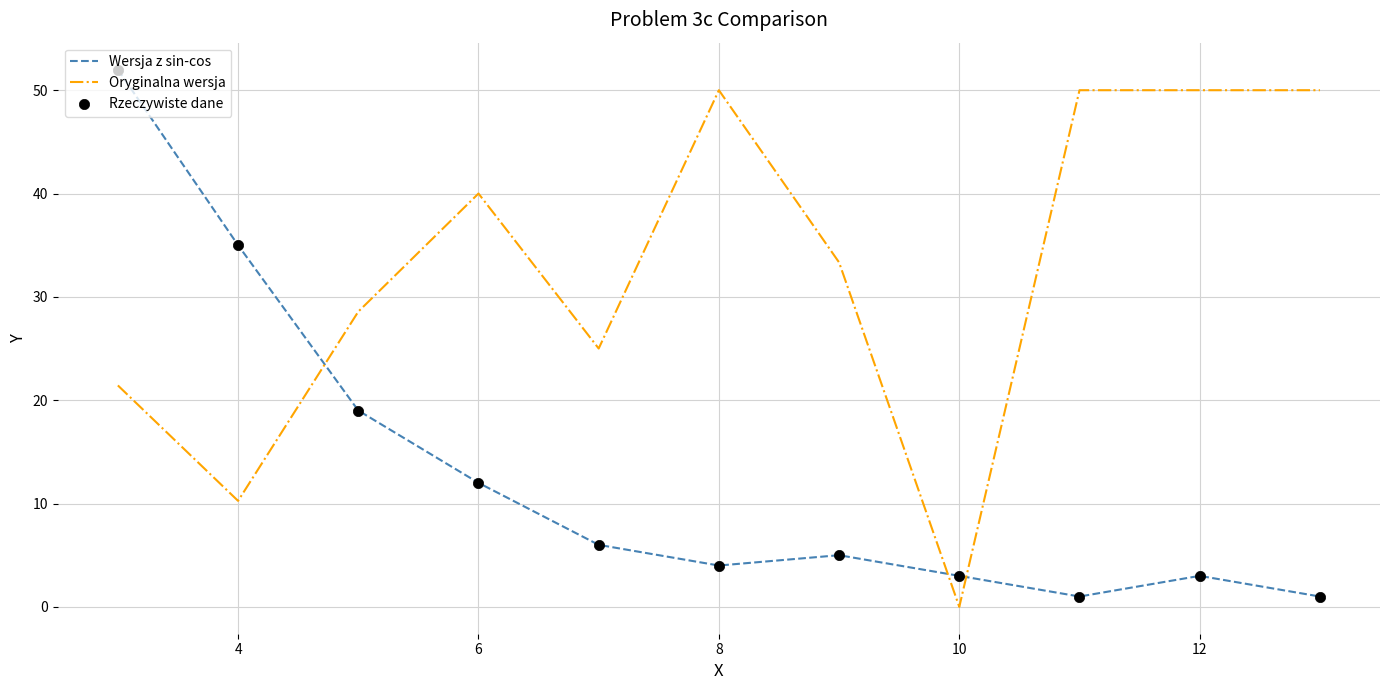

List the series in order of their overall mean, highest first.

Oryginalna wersja, Wersja z sin-cos